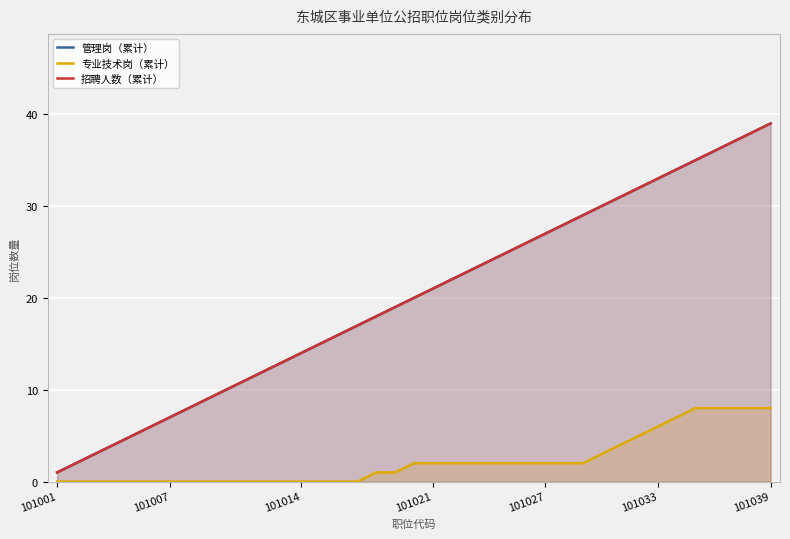

How many values in the 招聘人数（累计） series are below 20?

19